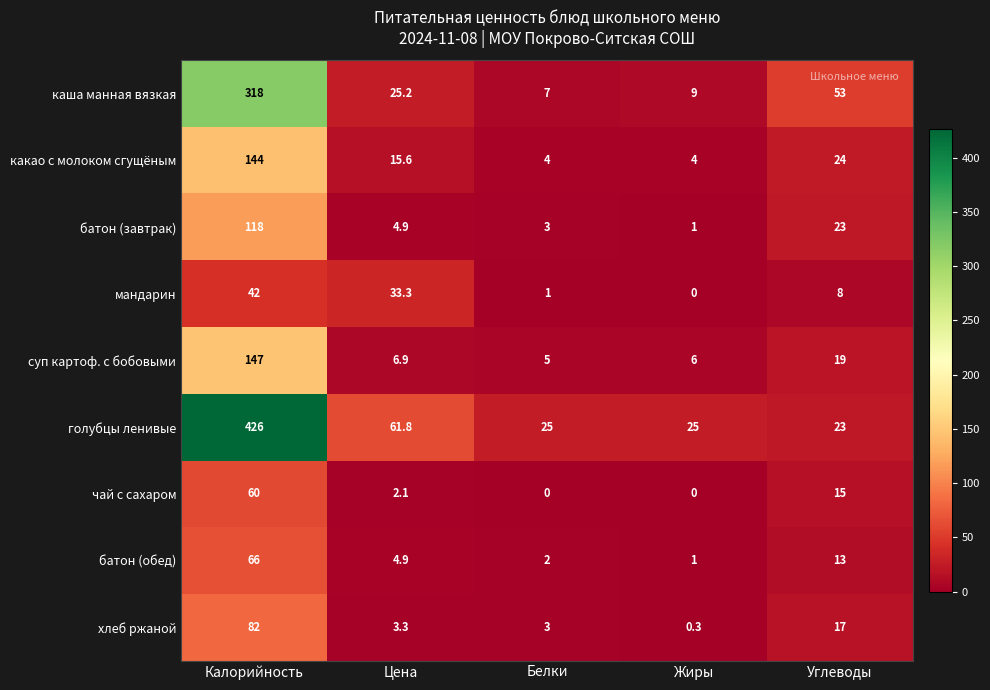

What is the maximum value for батон (обед)?

66.0